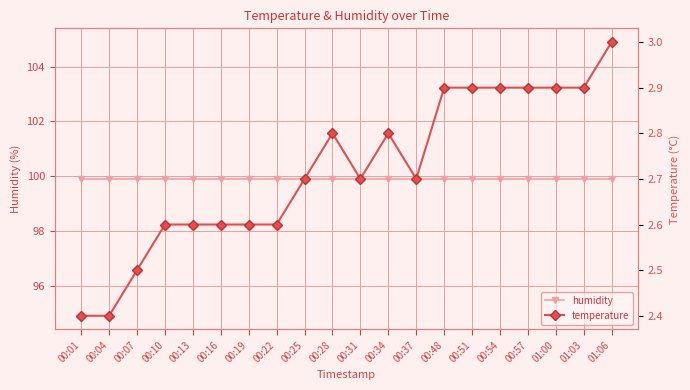

Reading right to left, list all the values displayed in this chart.

humidity: 01:06=99.9	01:03=99.9	01:00=99.9	00:57=99.9	00:54=99.9	00:51=99.9	00:48=99.9	00:37=99.9	00:34=99.9	00:31=99.9	00:28=99.9	00:25=99.9	00:22=99.9	00:19=99.9	00:16=99.9	00:13=99.9	00:10=99.9	00:07=99.9	00:04=99.9	00:01=99.9
temperature: 01:06=3.0	01:03=2.9	01:00=2.9	00:57=2.9	00:54=2.9	00:51=2.9	00:48=2.9	00:37=2.7	00:34=2.8	00:31=2.7	00:28=2.8	00:25=2.7	00:22=2.6	00:19=2.6	00:16=2.6	00:13=2.6	00:10=2.6	00:07=2.5	00:04=2.4	00:01=2.4